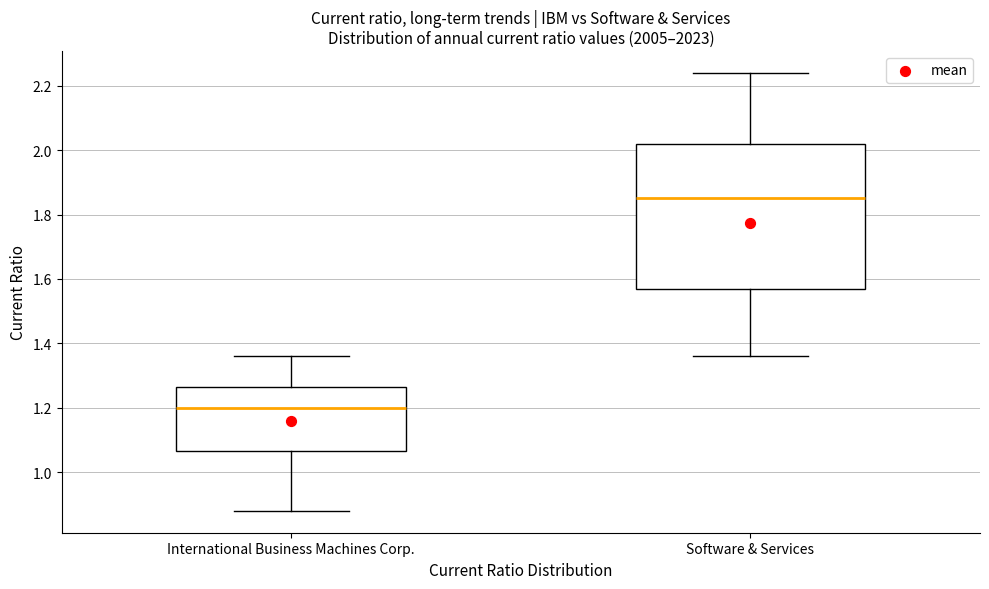

Which box's median line is the highest?

Software & Services